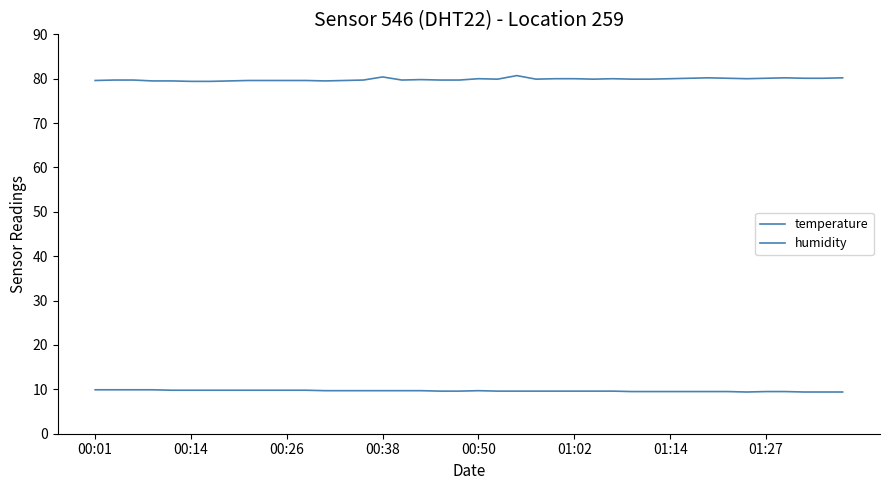

Does the chart display data point markers on the line(s)?

No